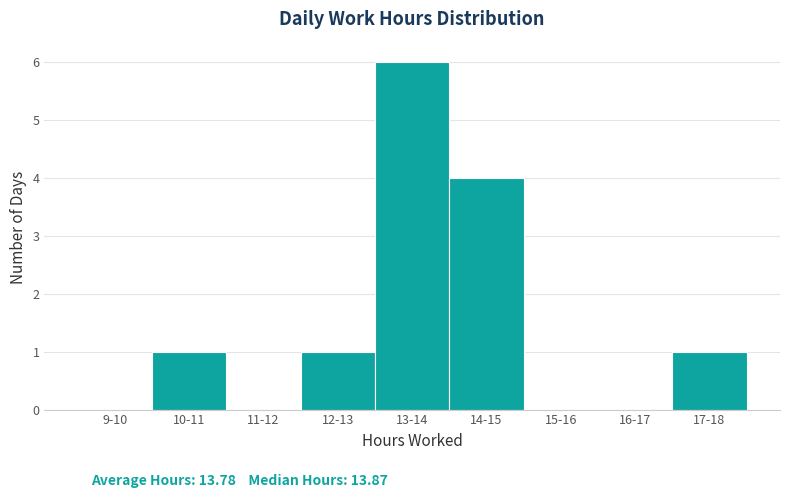

Reading left to right, what are all the values shown in this chart?

9-10=0	10-11=1	11-12=0	12-13=1	13-14=6	14-15=4	15-16=0	16-17=0	17-18=1